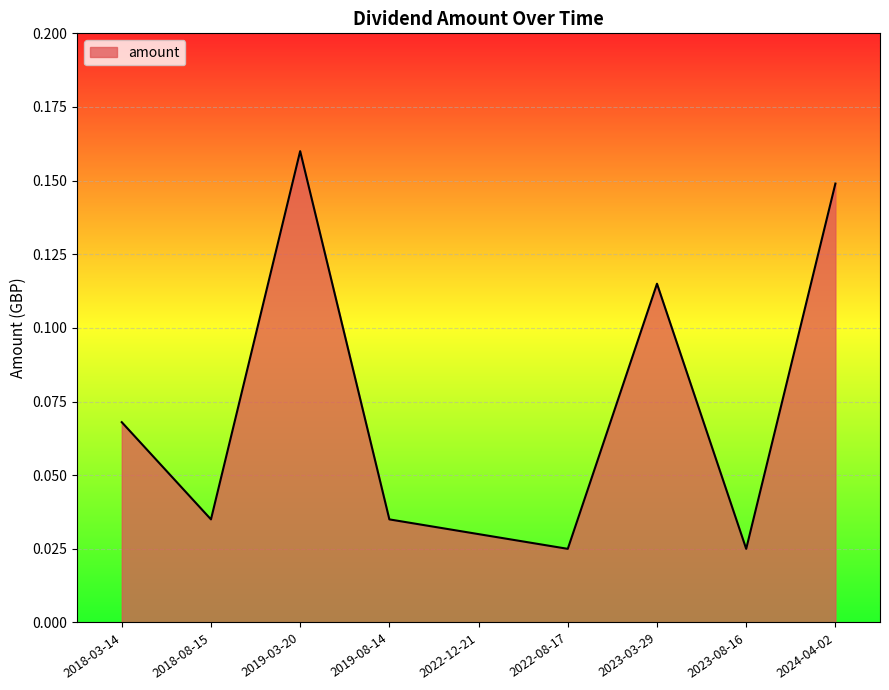

Is it true that the value at 2019-08-14 is 0.1?

False